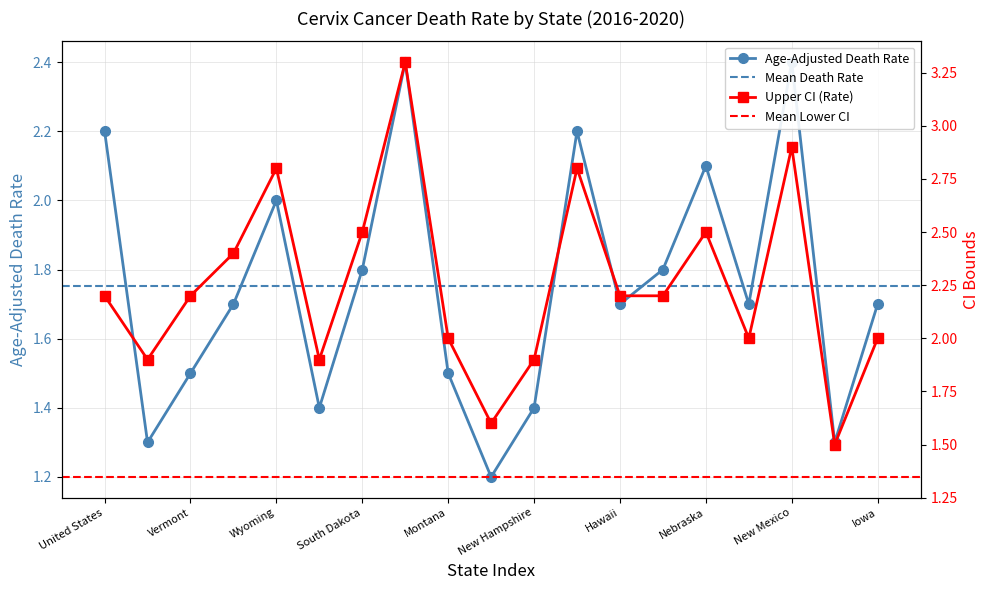

At which category does Age-Adjusted Death Rate reach its first local valley?

North Dakota